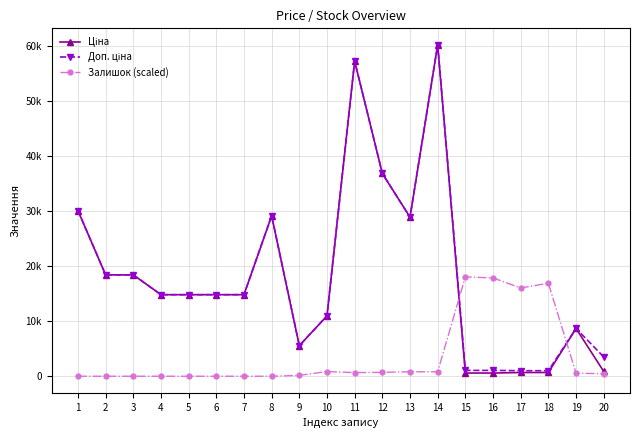

Which category has the highest value across all series?

14